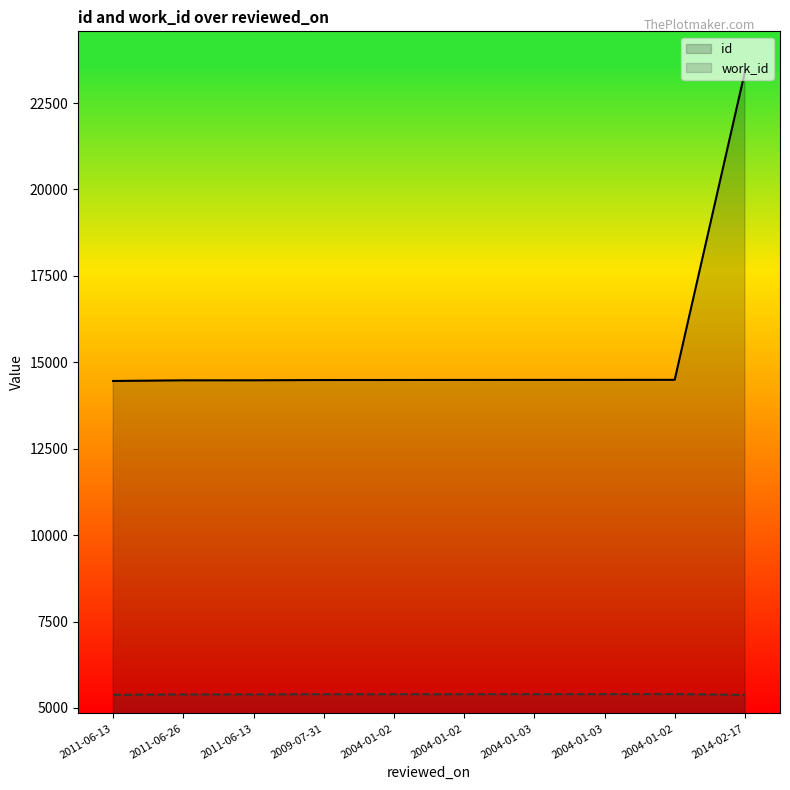

Where is the first local maximum for work_id?

2004-01-02